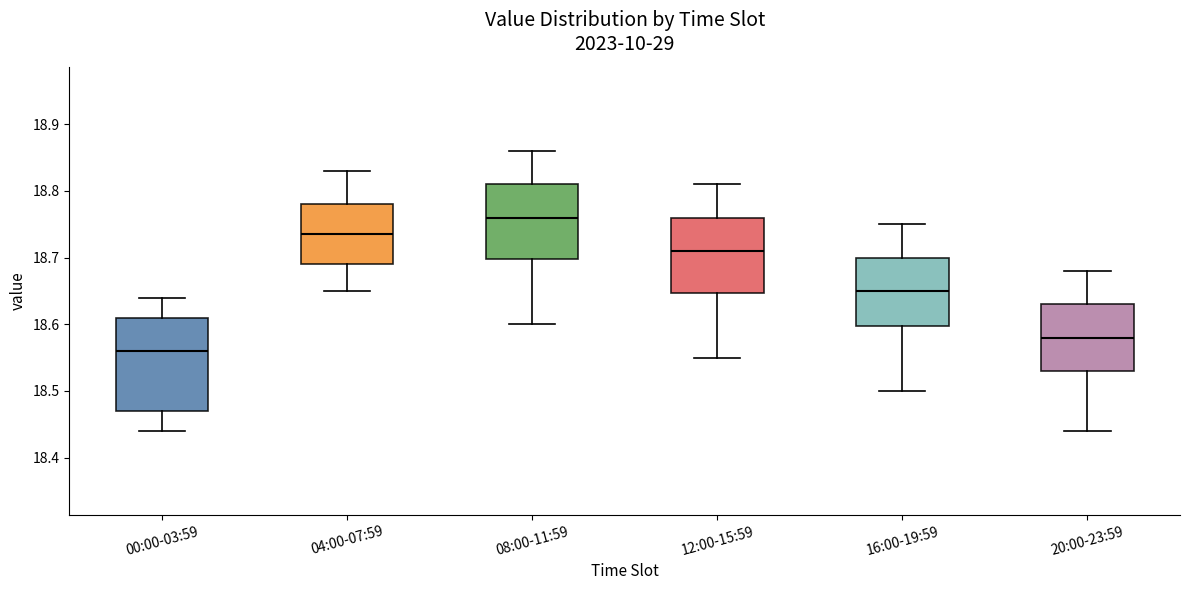

Reading left to right, read every box against the y-axis: the position of its median line, the range the box covers, and the ends of its whiskers. The values are not printed on the chart, so give them approximately, as read against the axis.

00:00-03:59: median 18.56, box 18.47 to 18.61, whiskers 18.44 to 18.64
04:00-07:59: median 18.74, box 18.69 to 18.78, whiskers 18.65 to 18.83
08:00-11:59: median 18.76, box 18.70 to 18.81, whiskers 18.60 to 18.86
12:00-15:59: median 18.71, box 18.65 to 18.76, whiskers 18.55 to 18.81
16:00-19:59: median 18.65, box 18.60 to 18.70, whiskers 18.50 to 18.75
20:00-23:59: median 18.58, box 18.53 to 18.63, whiskers 18.44 to 18.68